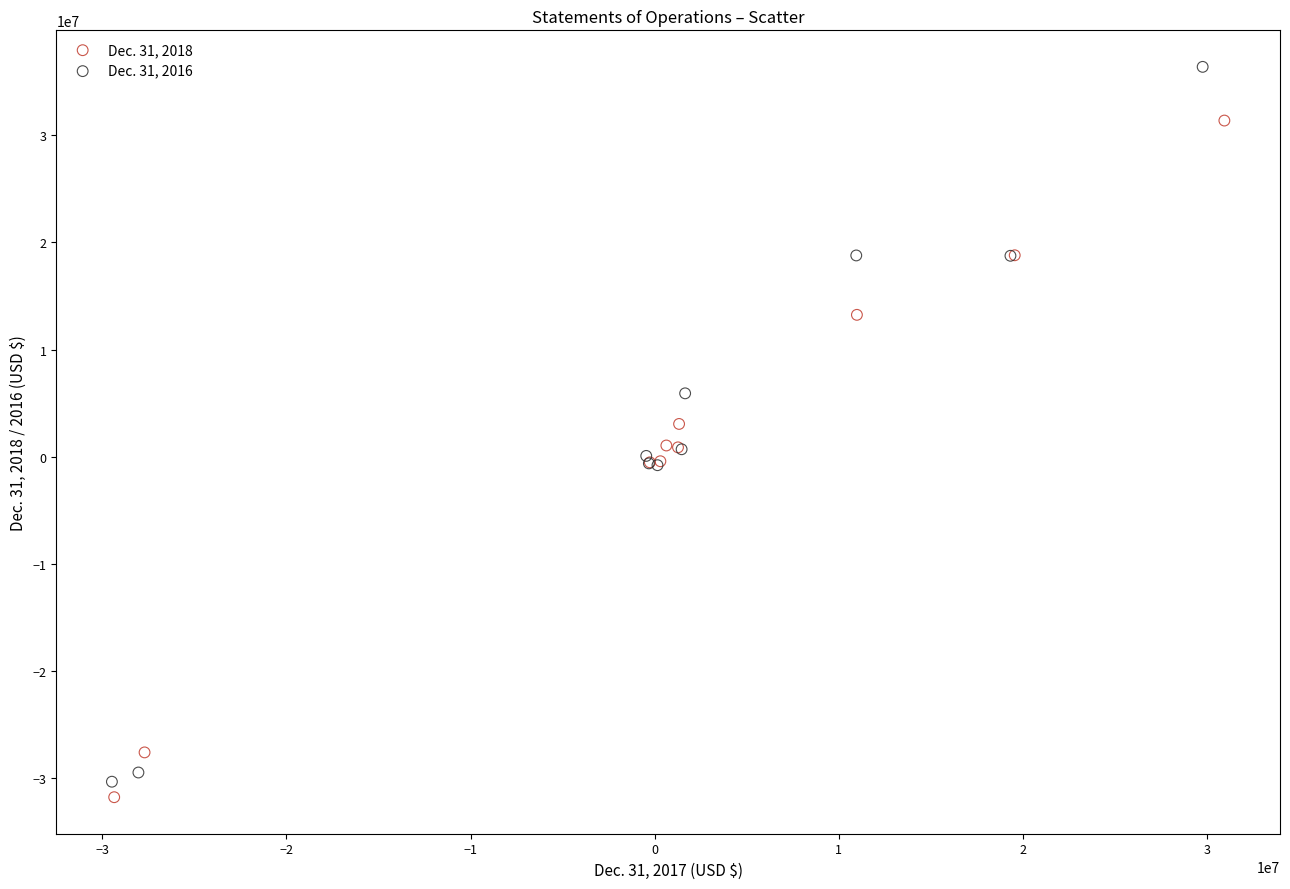

Which series contains the lowest Y value?

Dec. 31, 2018